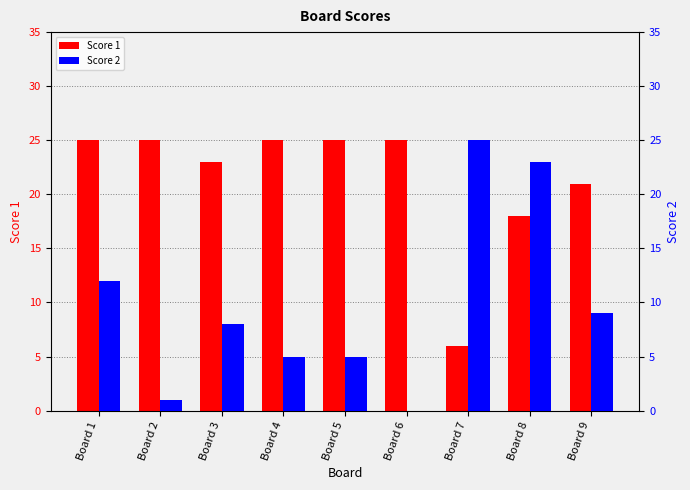

How many bars are there in each group?

2